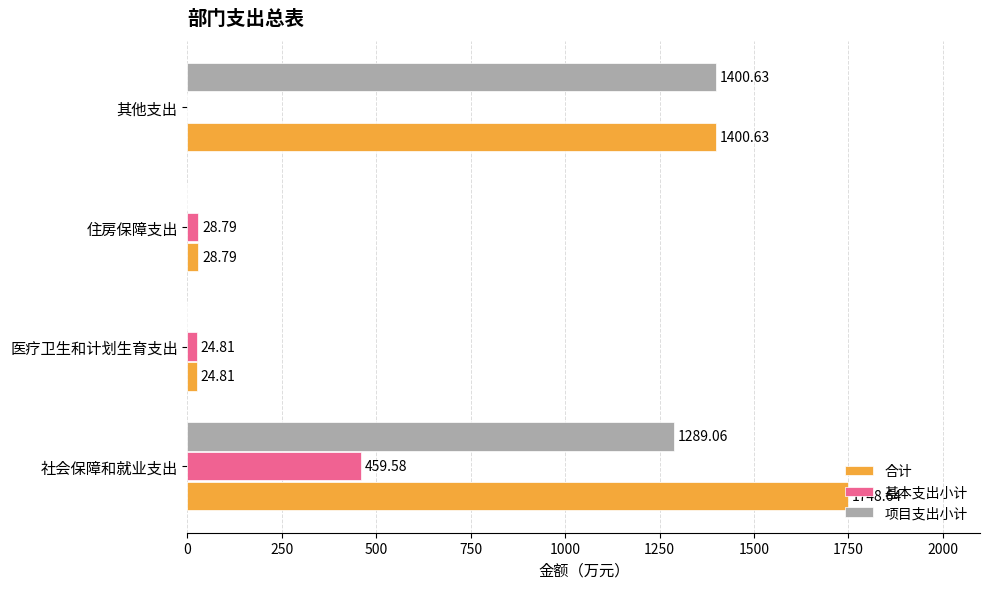

Which series has the largest total across all categories?

合计